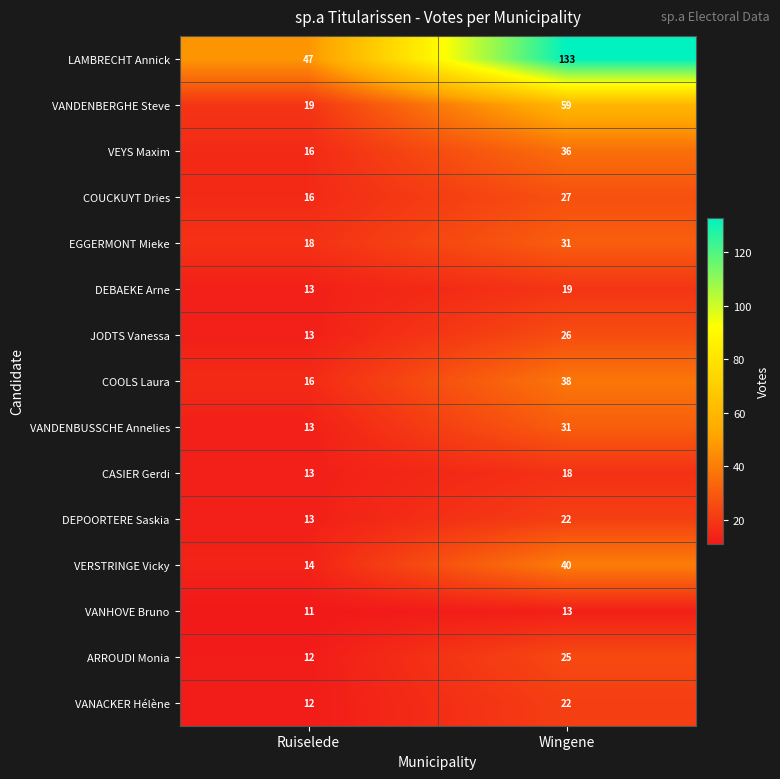

Rank the categories by VERSTRINGE Vicky value from lowest to highest.

Ruiselede, Wingene